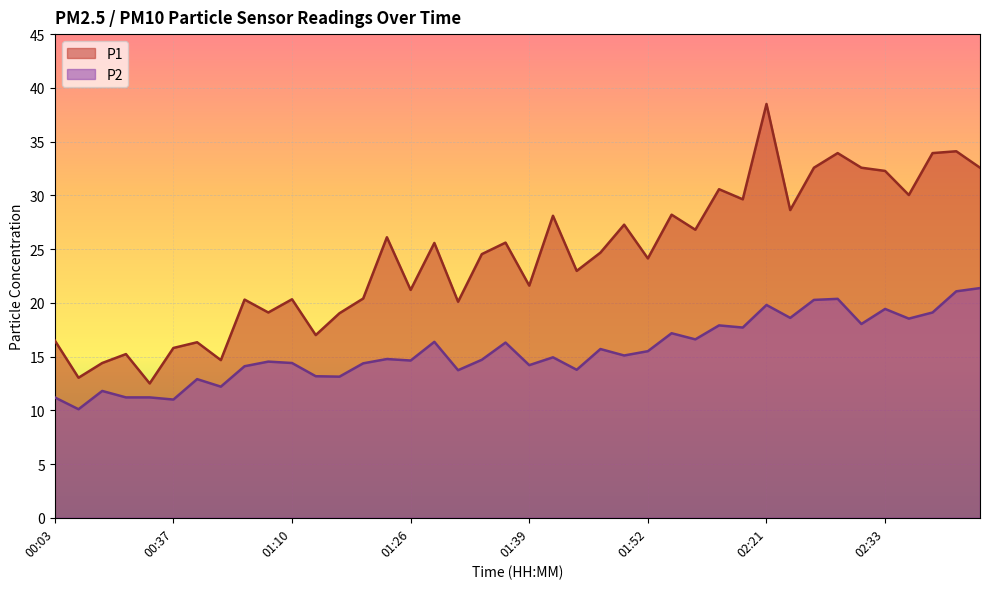

List the labels in order of P1 value, smallest first.

00:35, 00:06, 00:09, 00:43, 00:14, 00:37, 00:40, 00:03, 01:13, 01:15, 01:08, 01:32, 01:05, 01:10, 01:18, 01:26, 01:39, 01:44, 01:52, 01:34, 01:47, 01:29, 01:37, 01:24, 02:08, 01:49, 01:42, 01:54, 02:23, 02:13, 02:36, 02:10, 02:33, 02:26, 02:31, 02:44, 02:28, 02:38, 02:41, 02:21